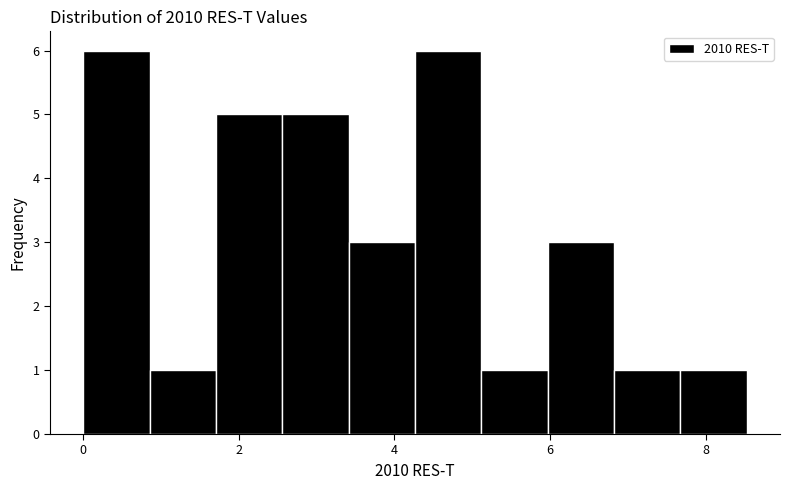

Reading left to right, list every bar in this chart as the range it spans on the x-axis followed by its height. Neither the bar edges nor the heights are printed on the chart, so give them approximately, as read against the axes.

0.0 to 0.8: 6
0.8 to 1.8: 1
1.8 to 2.6: 5
2.6 to 3.4: 5
3.4 to 4.2: 3
4.2 to 5.2: 6
5.2 to 6.0: 1
6.0 to 6.8: 3
6.8 to 7.6: 1
7.6 to 8.6: 1